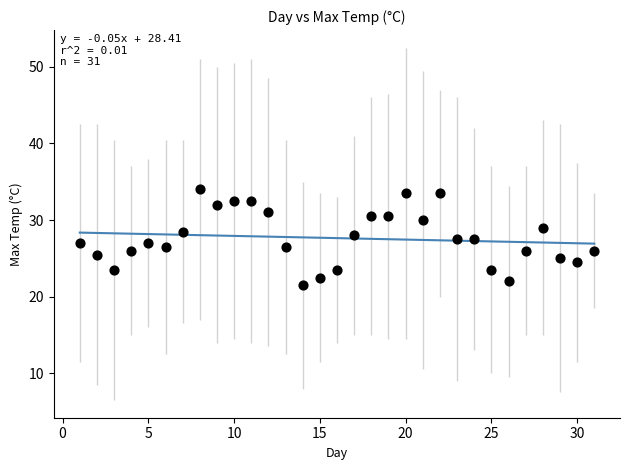

What is the range of Y values (max minus min)?

12.5